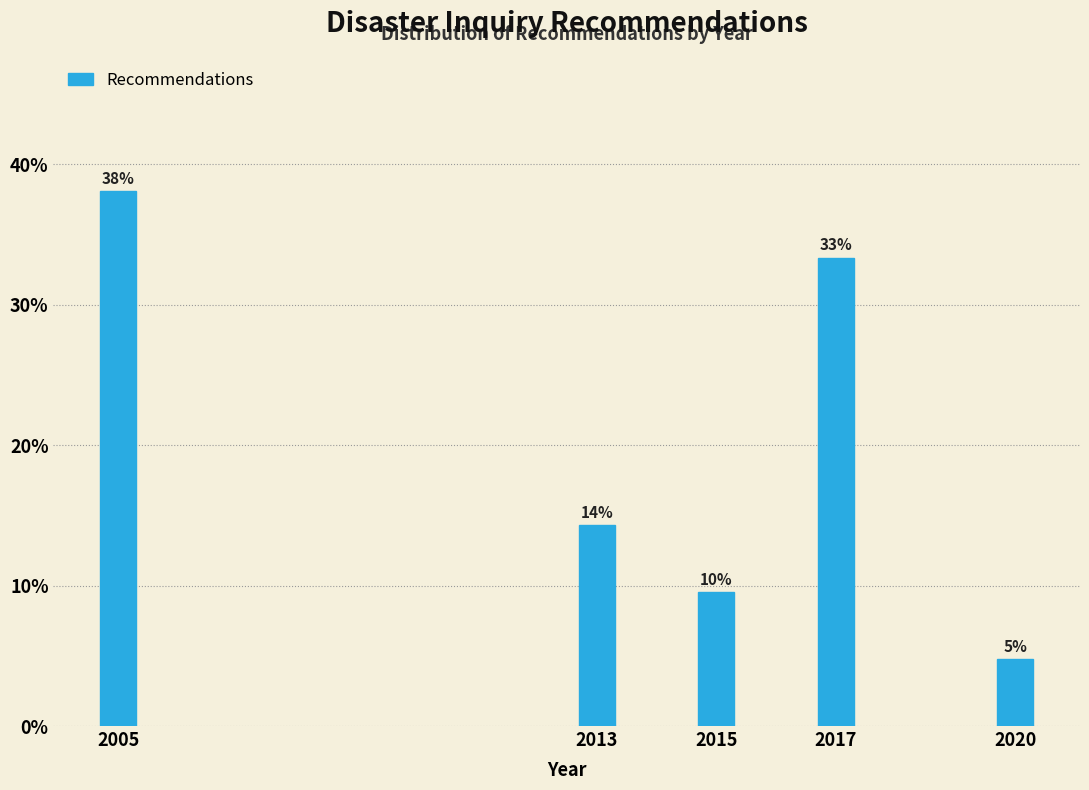

Does the chart contain any negative values?

No